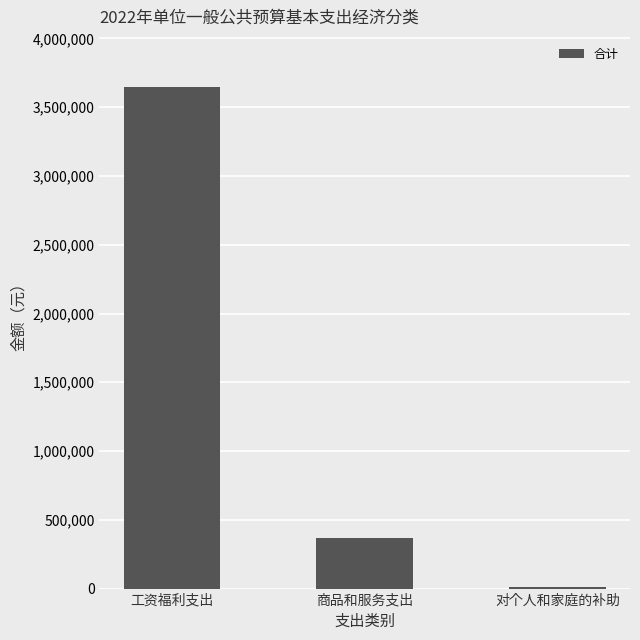

Reading left to right, extract all data points from this chart.

3646800	364800	8900